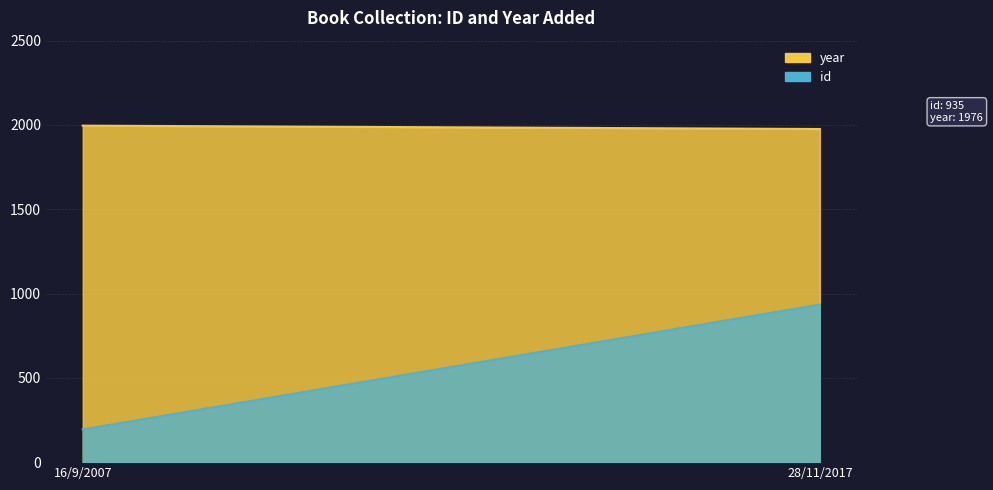

Is it true that year equals 1202 at 16/9/2007?

False